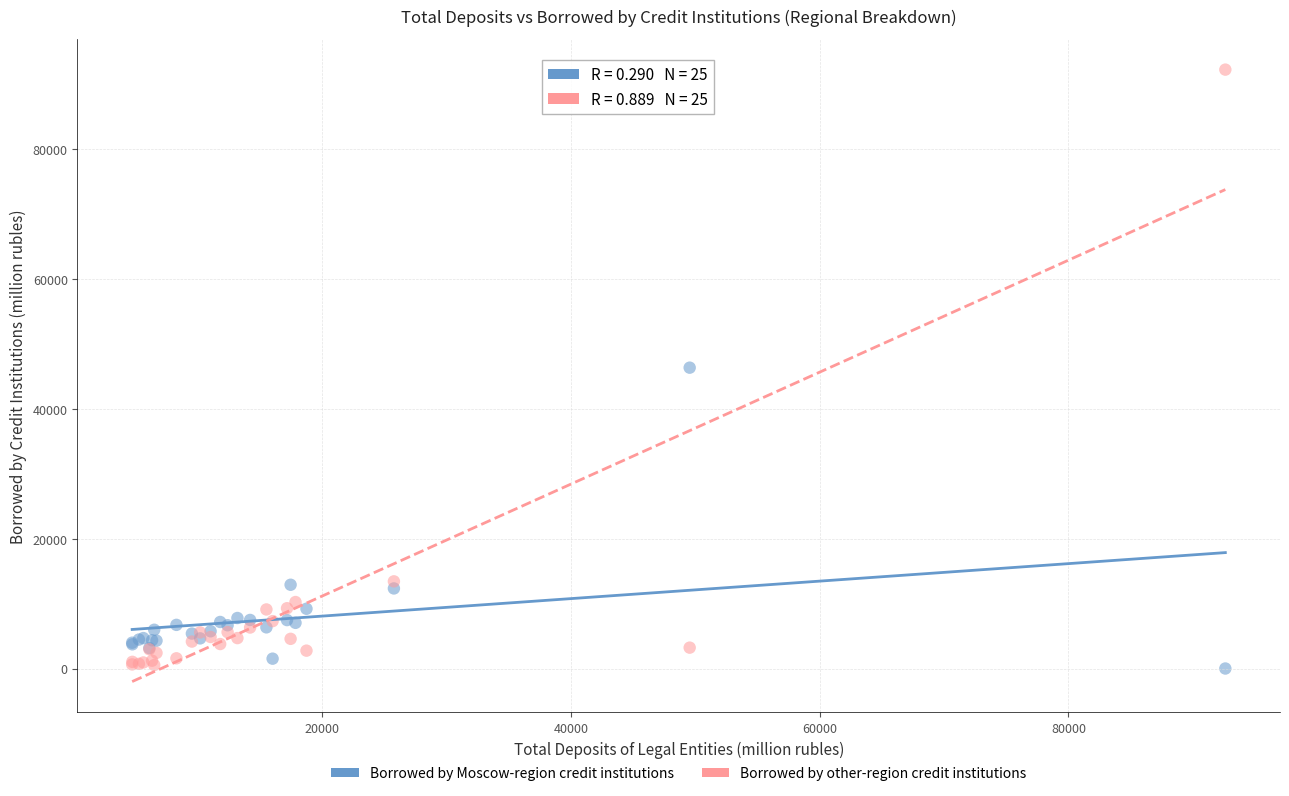

Which series has the largest Y range (max minus min)?

Borrowed by other-region credit institutions